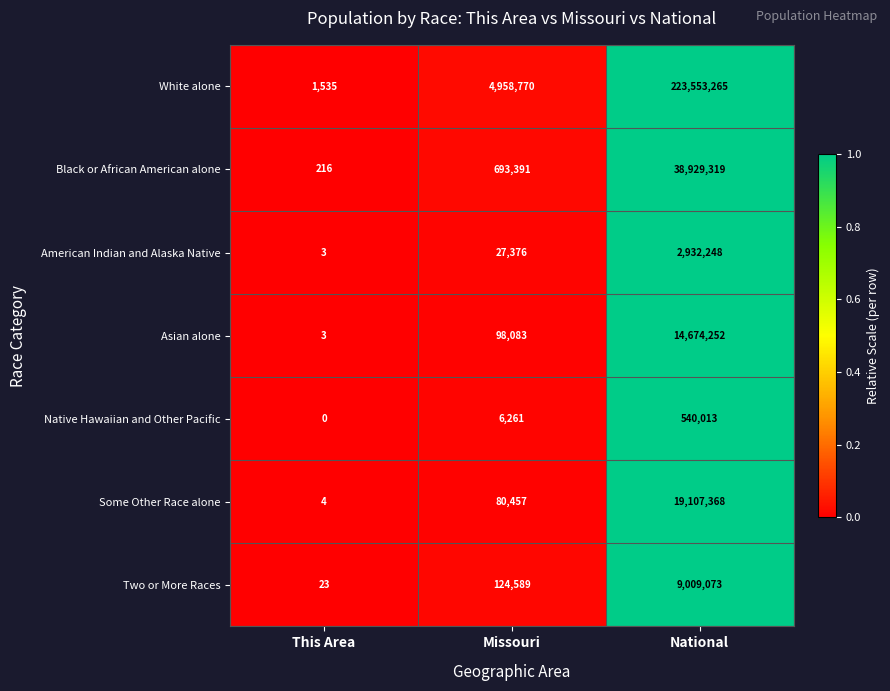

What is the sum of all White alone values?

228513570